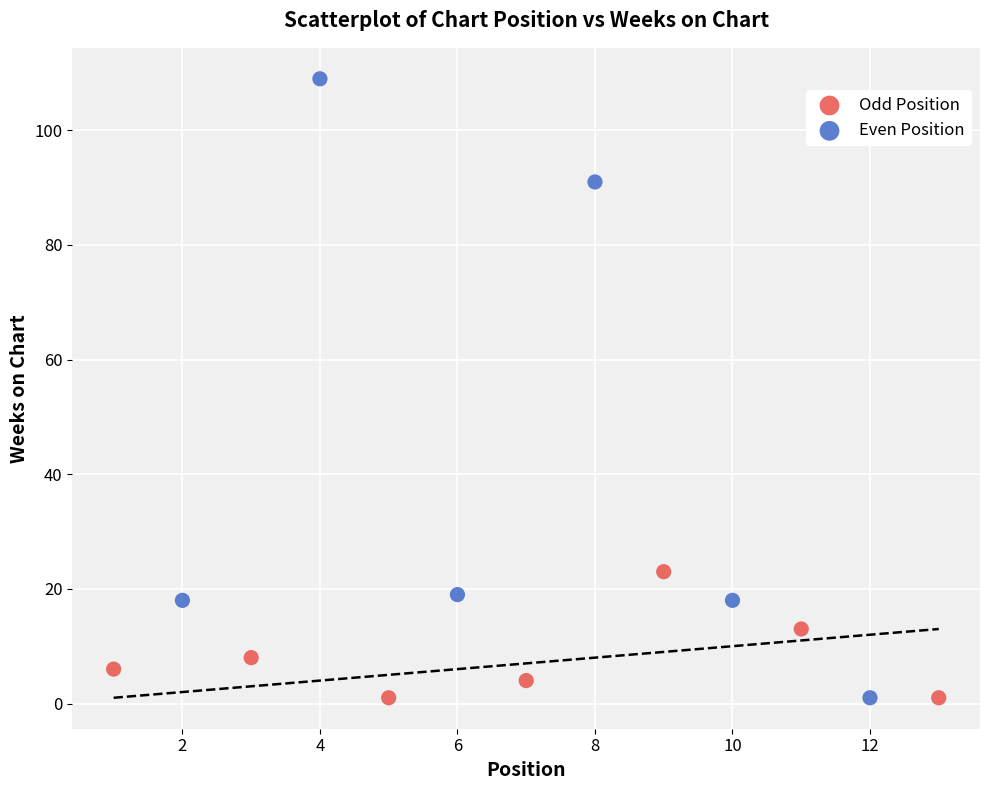

Which series contains the highest Y value?

Even Position